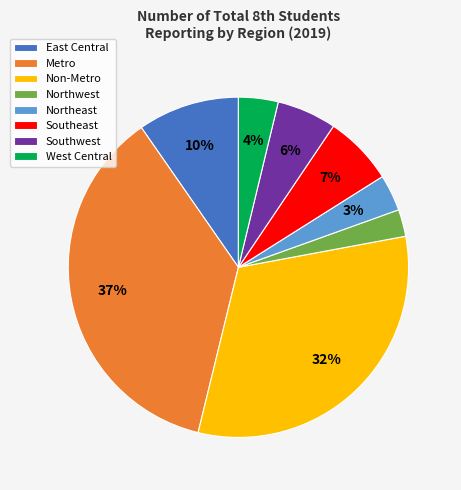

To the nearest percent, what portion does Northeast represent?

3%